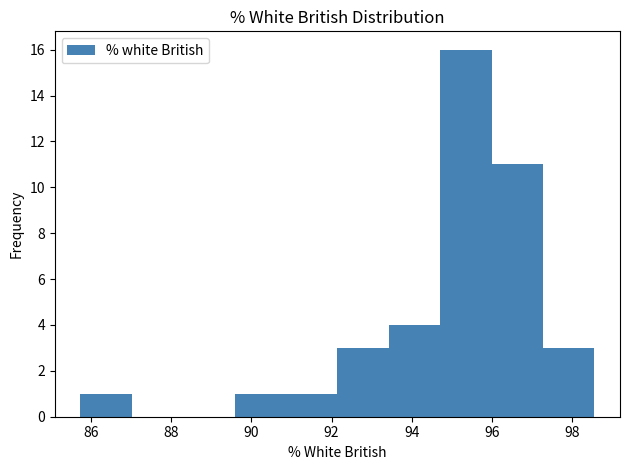

Reading left to right, transcribe this chart: for each bar, give the range it covers on the x-axis and its height. Neither the bar edges nor the heights are printed on the chart, so give them approximately, as read against the axes.

85.8 to 87.0: 1
87.0 to 88.4: 0
88.4 to 89.6: 0
89.6 to 90.8: 1
90.8 to 92.2: 1
92.2 to 93.4: 3
93.4 to 94.8: 4
94.8 to 96.0: 16
96.0 to 97.2: 11
97.2 to 98.6: 3